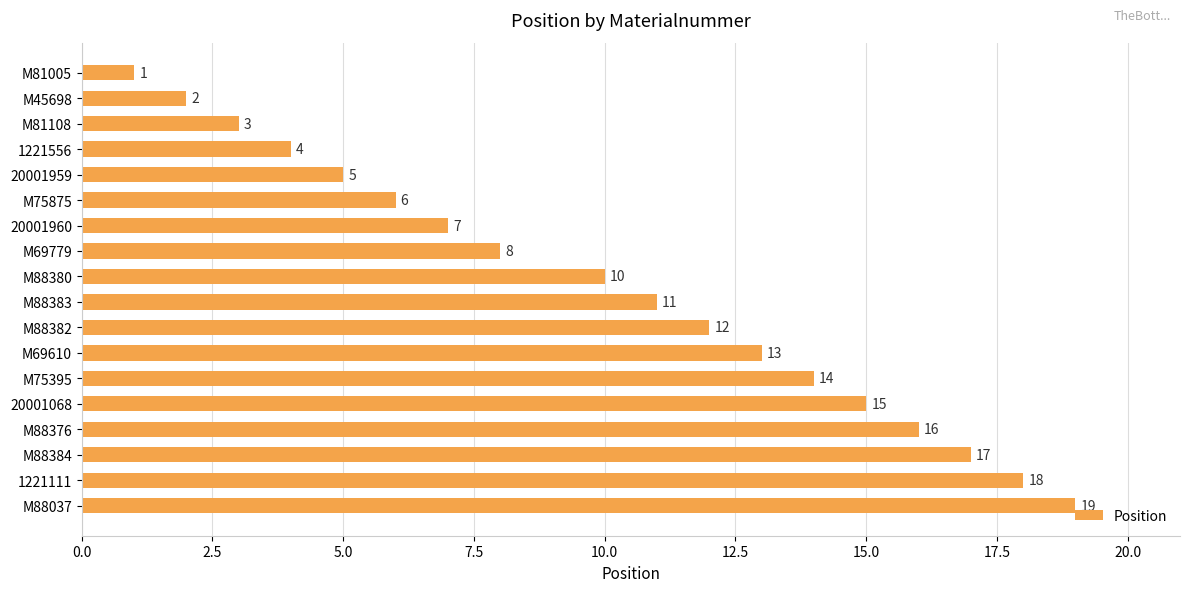

Does the chart contain stacked bars?

No